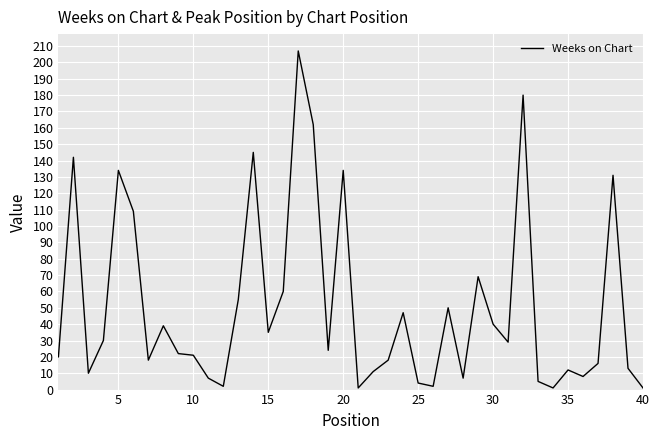

What is the greatest value displayed?

207